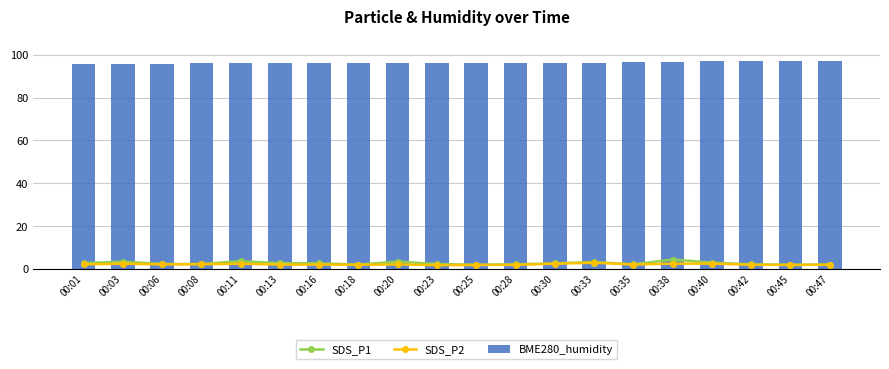

Which series has the largest total across all categories?

BME280_humidity